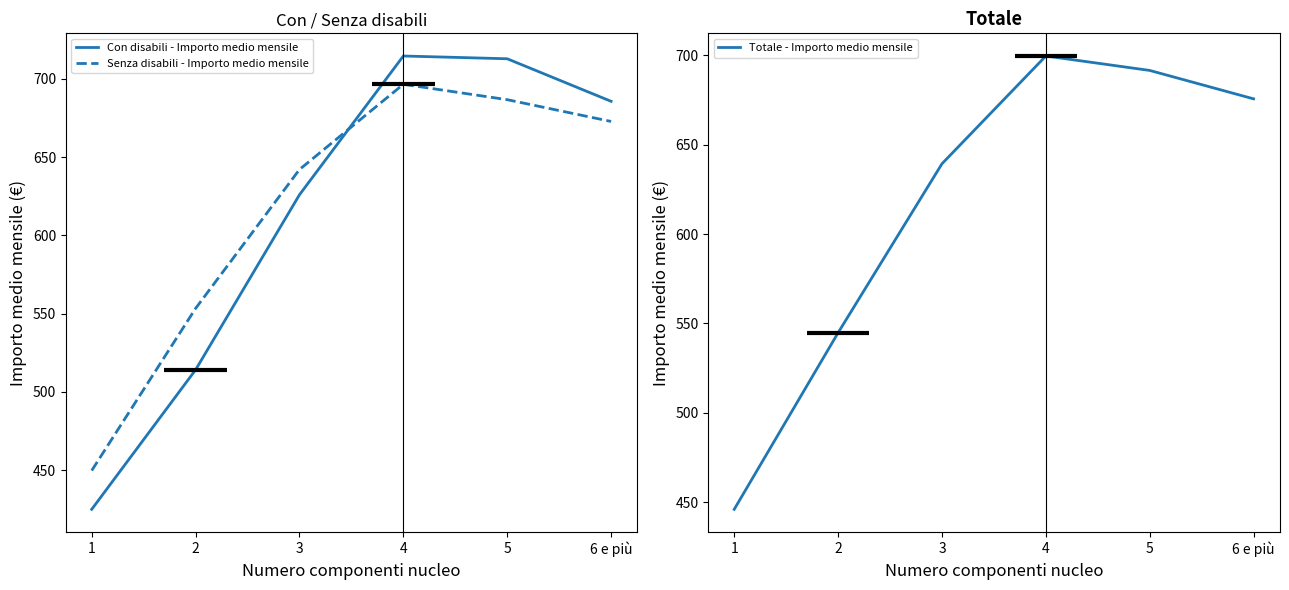

How many data points in Senza disabili - Importo medio mensile are above 672?

3